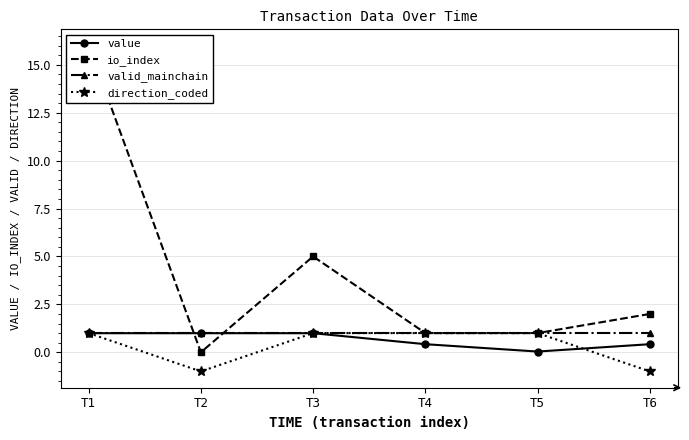

Reading right to left, list all the values displayed in this chart.

value: T6=0.4	T5=0.0	T4=0.4	T3=1.0	T2=1.0	T1=1.0
io_index: T6=2.0	T5=1.0	T4=1.0	T3=5.0	T2=0.0	T1=16.0
valid_mainchain: T6=1.0	T5=1.0	T4=1.0	T3=1.0	T2=1.0	T1=1.0
direction_coded: T6=-1.0	T5=1.0	T4=1.0	T3=1.0	T2=-1.0	T1=1.0